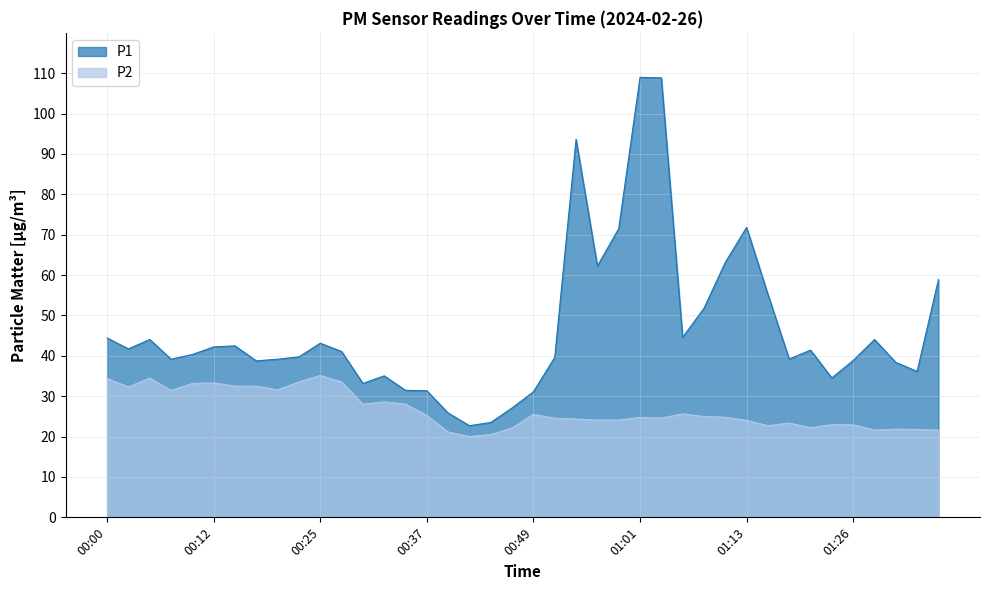

Which category has the highest value across all series?

01:01